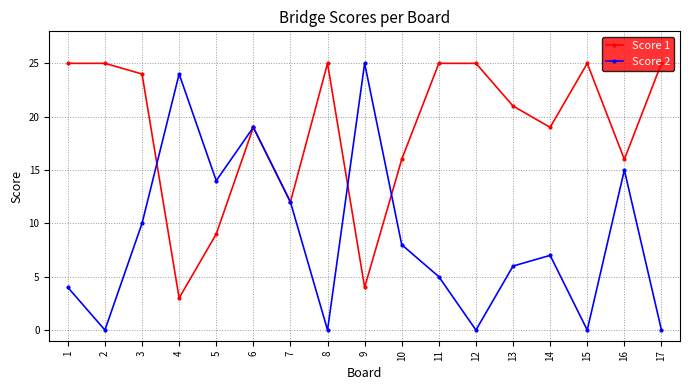

What is the maximum value for Score 2?

25